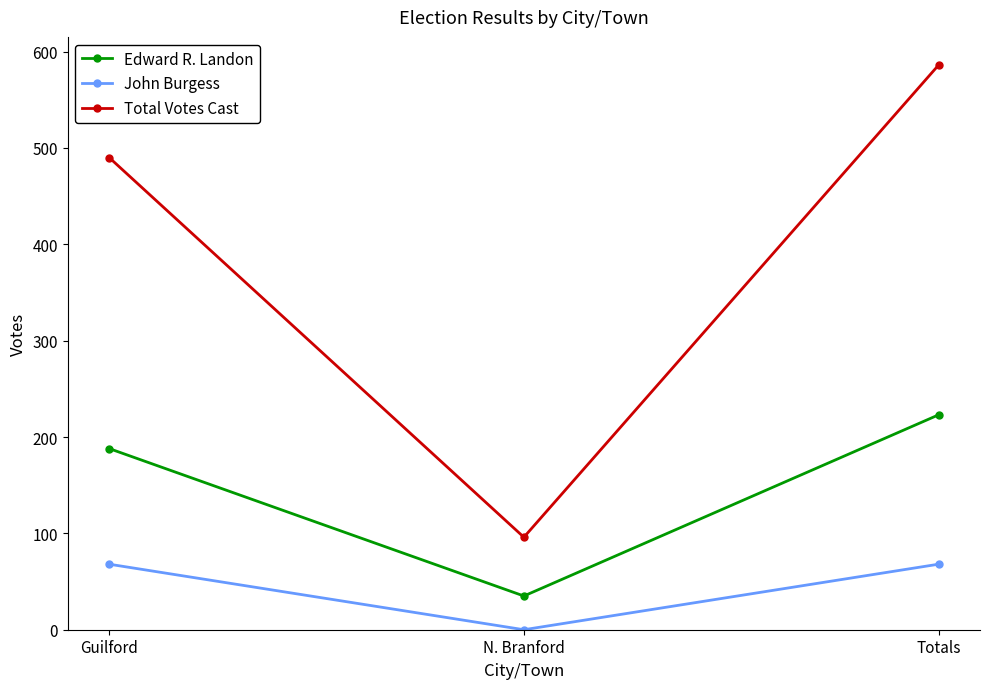

At Totals, list the series in order from largest to smallest.

Total Votes Cast, Edward R. Landon, John Burgess